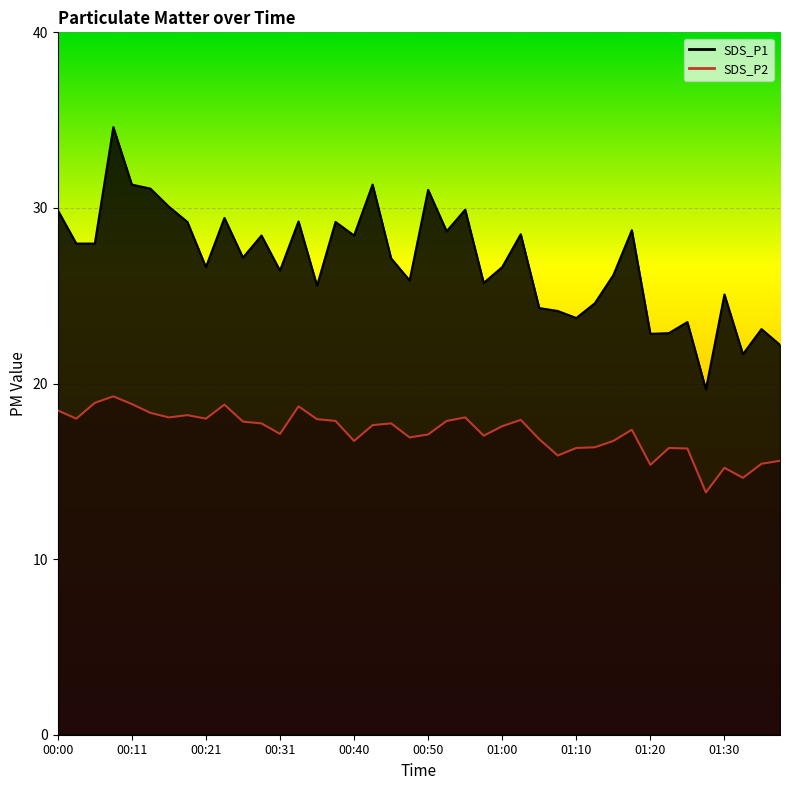

Reading left to right, transcribe all the data shown in this chart.

SDS_P1: 00:00=29.9	00:03=28.0	00:05=28.0	00:08=34.6	00:11=31.3	00:13=31.1	00:16=30.1	00:18=29.2	00:21=26.6	00:23=29.4	00:26=27.2	00:28=28.4	00:31=26.4	00:33=29.2	00:36=25.6	00:38=29.2	00:40=28.4	00:43=31.3	00:45=27.1	00:48=25.9	00:50=31.0	00:53=28.7	00:55=29.9	00:58=25.7	01:00=26.6	01:03=28.5	01:05=24.3	01:08=24.1	01:10=23.7	01:13=24.6	01:15=26.2	01:18=28.7	01:20=22.8	01:23=22.9	01:25=23.5	01:28=19.7	01:30=25.1	01:33=21.7	01:35=23.1	01:37=22.2
SDS_P2: 00:00=18.5	00:03=18.0	00:05=18.9	00:08=19.3	00:11=18.8	00:13=18.3	00:16=18.1	00:18=18.2	00:21=18.0	00:23=18.8	00:26=17.8	00:28=17.7	00:31=17.1	00:33=18.7	00:36=18.0	00:38=17.9	00:40=16.7	00:43=17.6	00:45=17.7	00:48=16.9	00:50=17.1	00:53=17.9	00:55=18.1	00:58=17.0	01:00=17.6	01:03=17.9	01:05=16.8	01:08=15.9	01:10=16.3	01:13=16.4	01:15=16.7	01:18=17.4	01:20=15.4	01:23=16.3	01:25=16.3	01:28=13.8	01:30=15.2	01:33=14.6	01:35=15.4	01:37=15.6